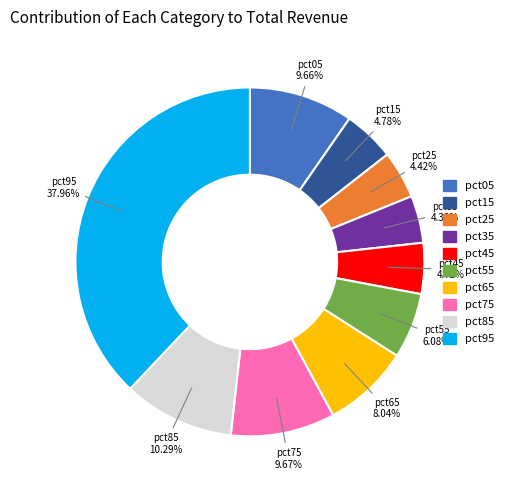

Count the number of slices in the pie.

10